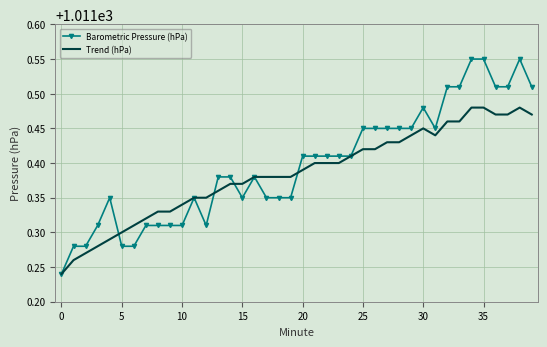

Which series has the widest spread of values?

Barometric Pressure (hPa)